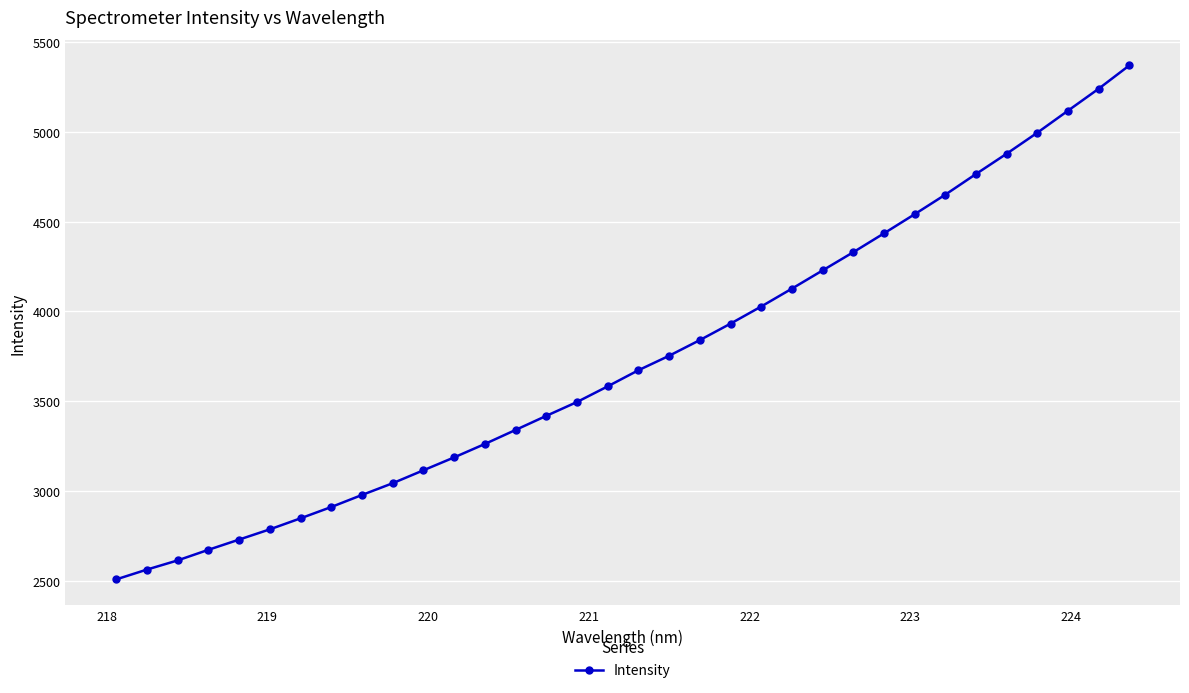

What is the difference between the maximum and minimum values?

2860.9